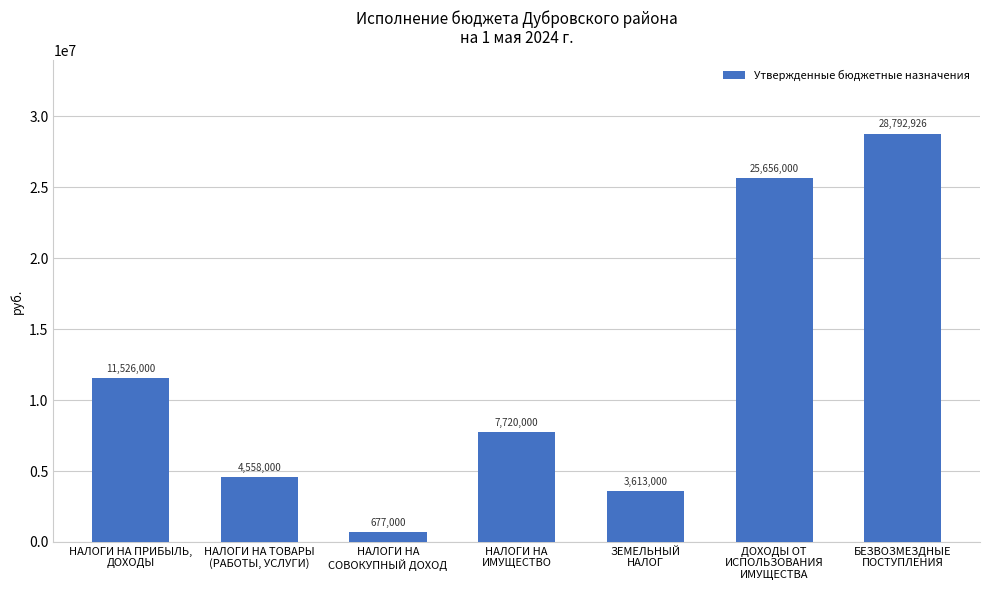

The chart shows a value of 15061982.3 at НАЛОГИ НА ПРИБЫЛЬ,
ДОХОДЫ. True or false?

False